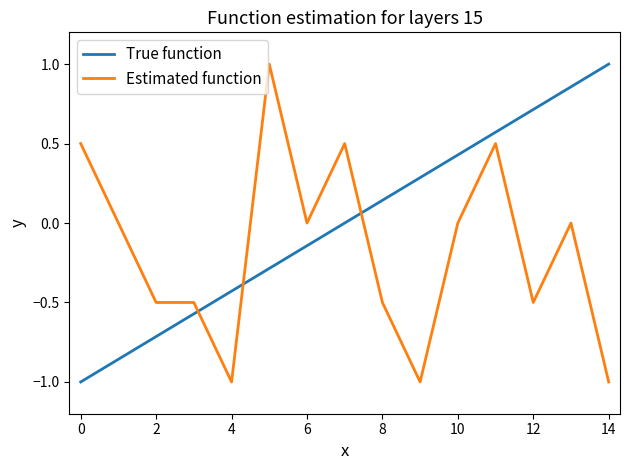

What is the maximum value for True function?

1.0